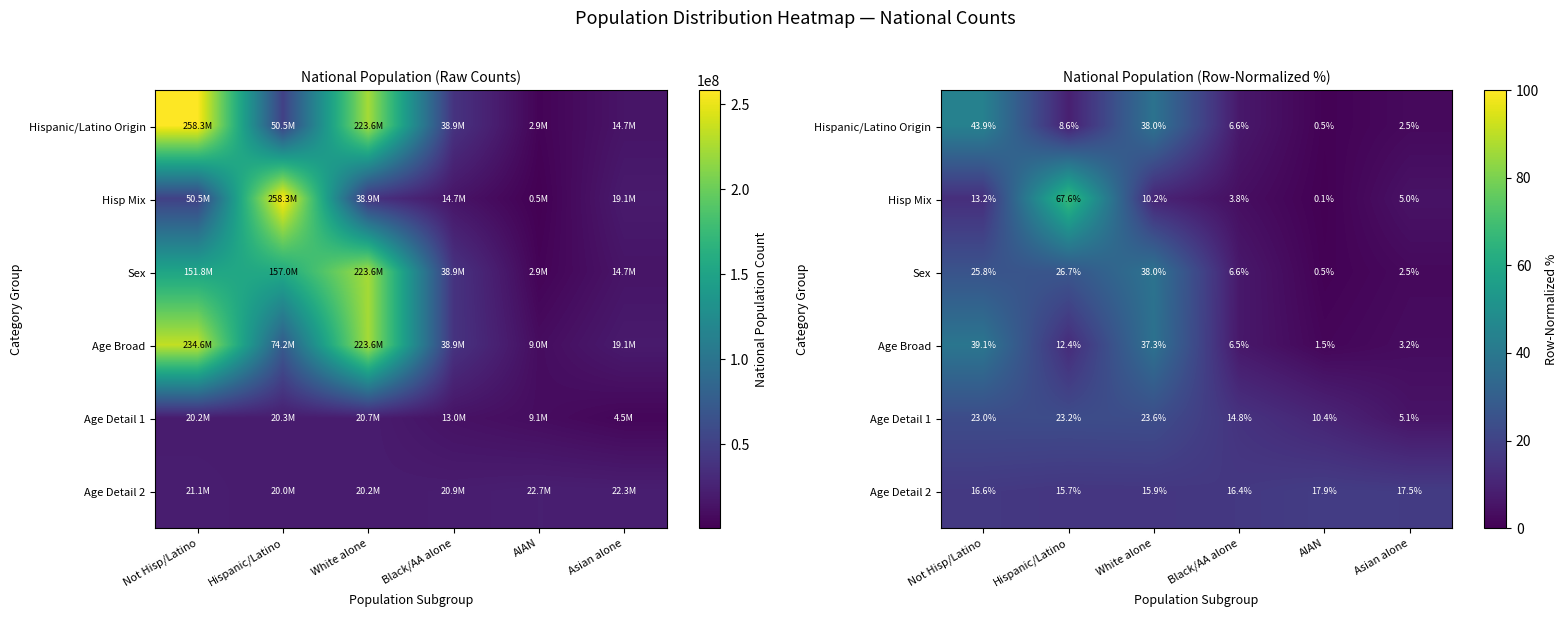

What is the minimum value shown in the chart?

0.1